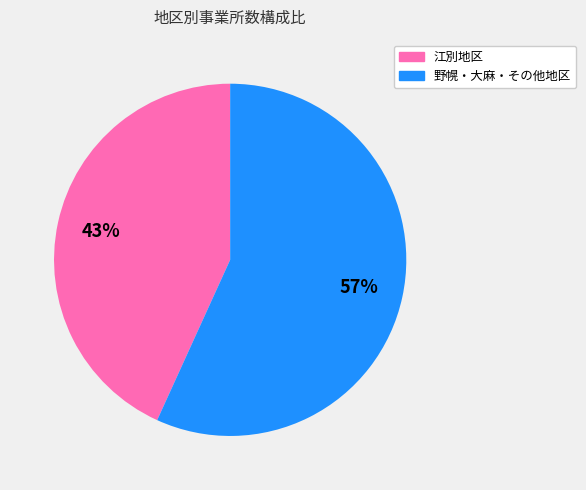

To the nearest percent, what is the difference between the largest and smallest slice percentages?

14%